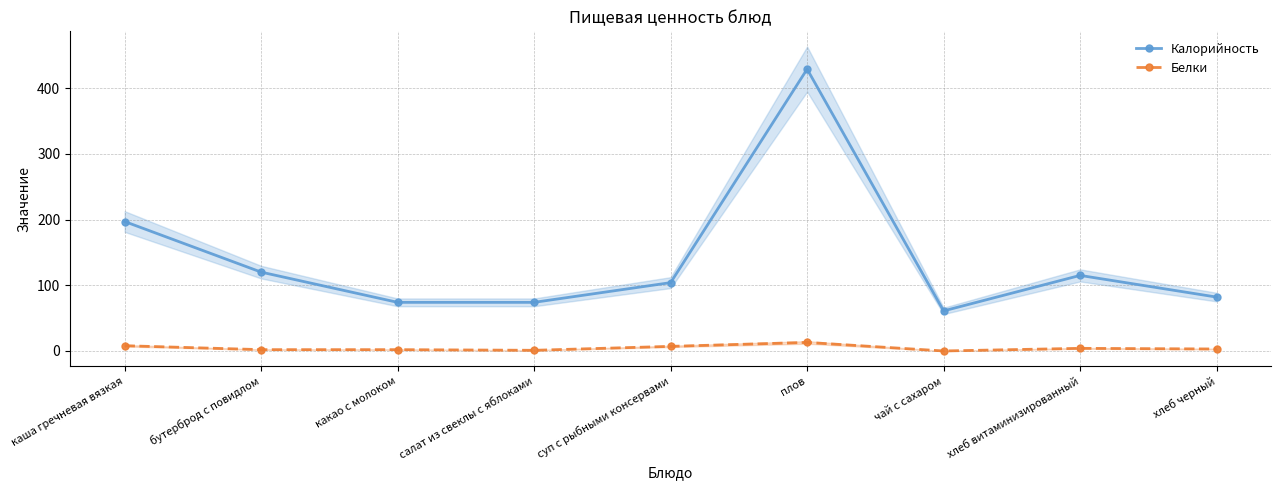

How many interior local peaks does the Калорийность series have?

2